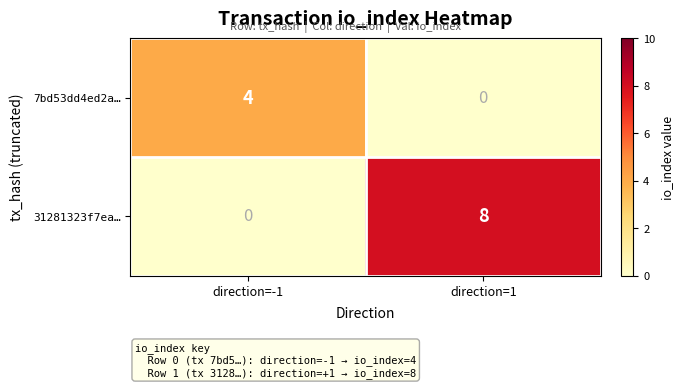

At which label is 31281323f7ea… closest to 4?

direction=-1